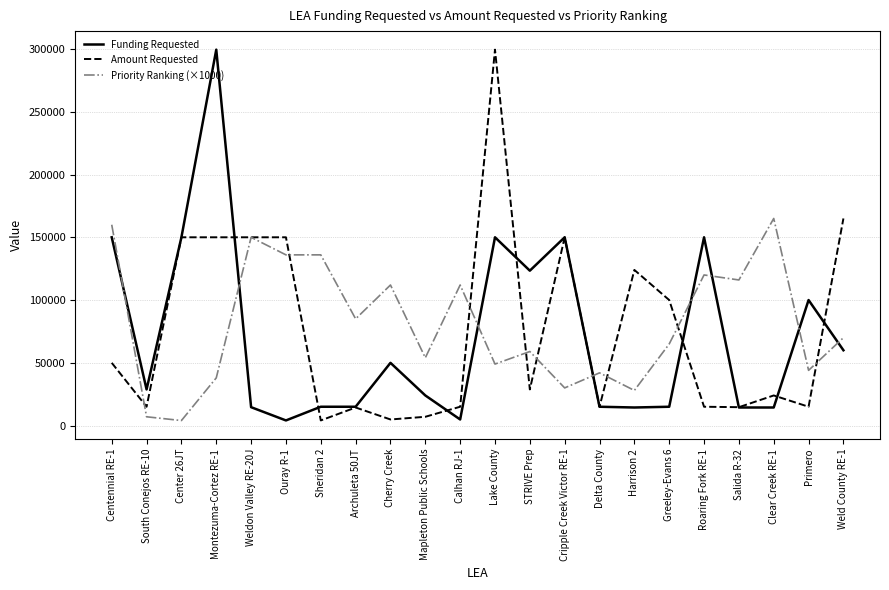

At STRIVE Prep, list the series in order from largest to smallest.

Funding Requested, Priority Ranking (×1000), Amount Requested